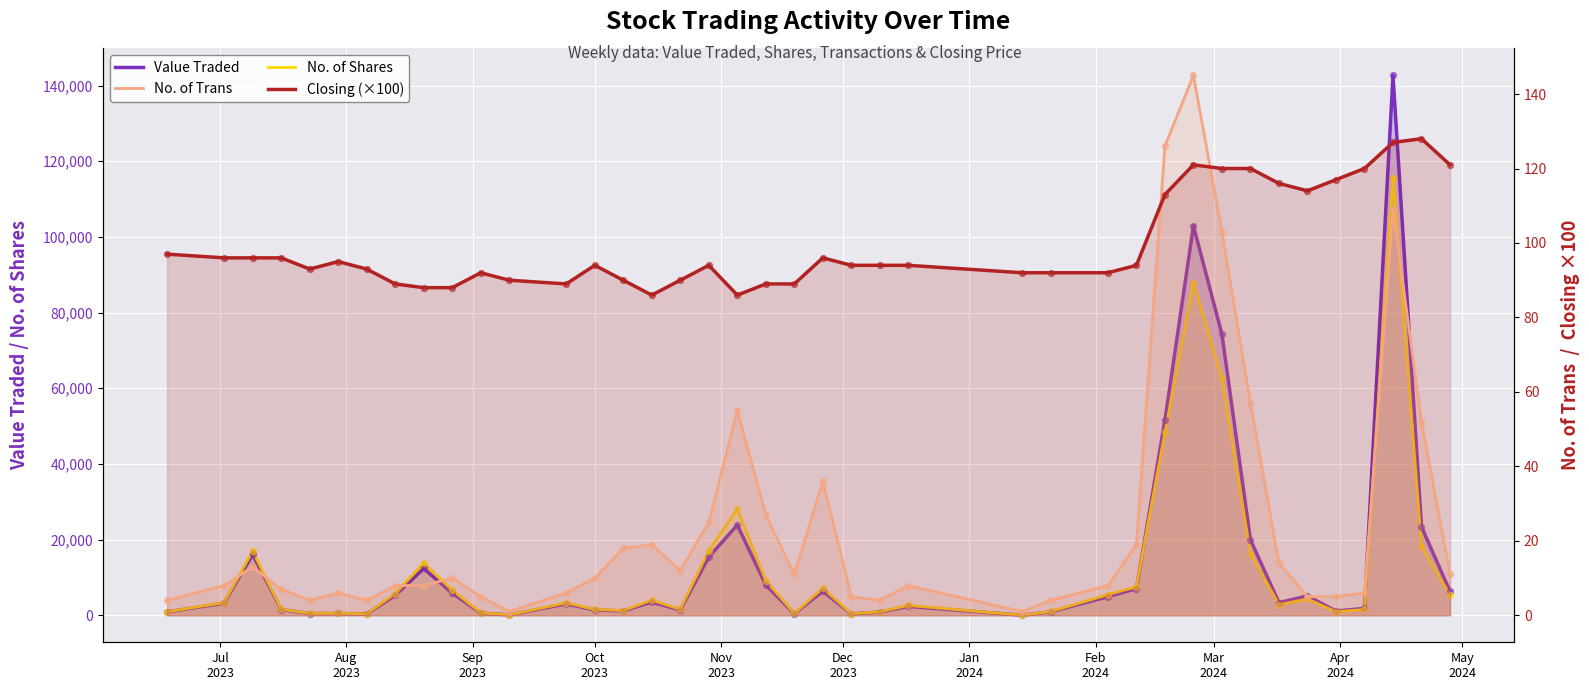

At how many categories does at least one series exceed 81259?

2